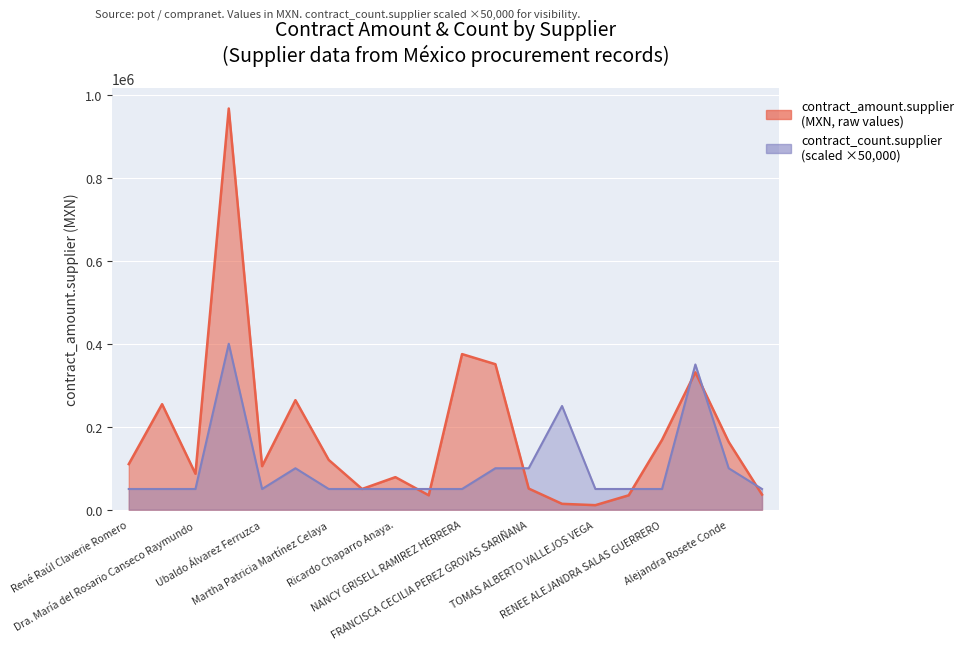

What is the label of the 5th point from the left?

Ubaldo Álvarez Ferruzca